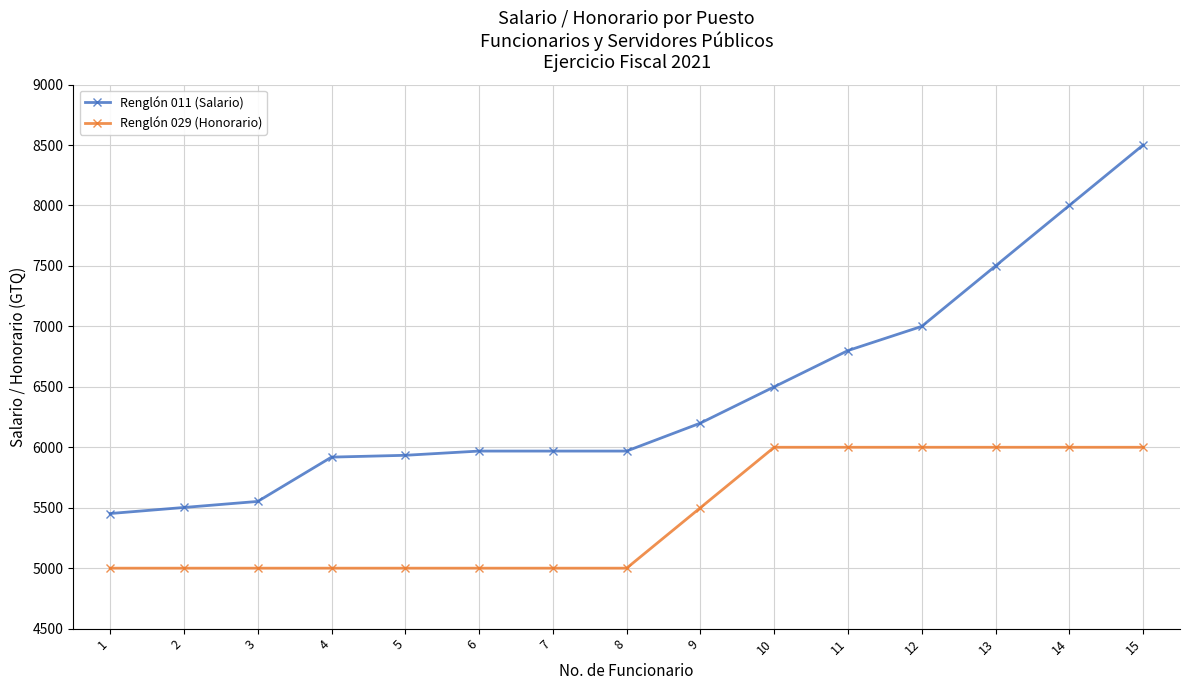

Is it true that Renglón 029 (Honorario) equals 9518.7 at 11?

False